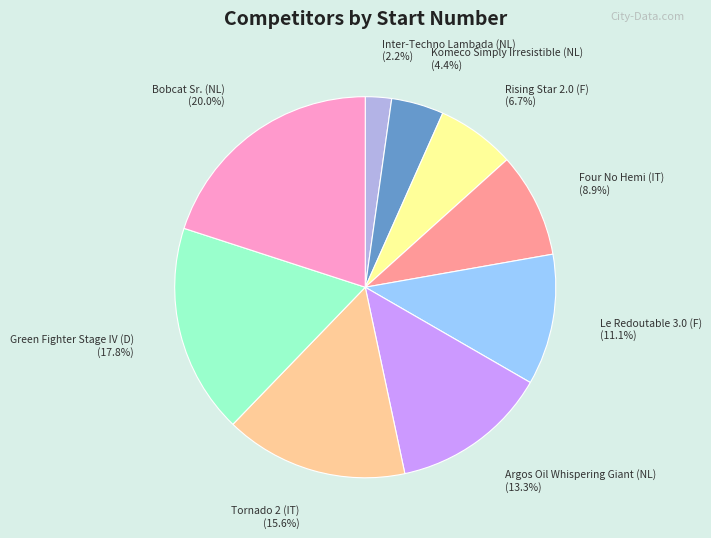

What percentage is the Four No Hemi (IT) slice, to the nearest percent?

9%